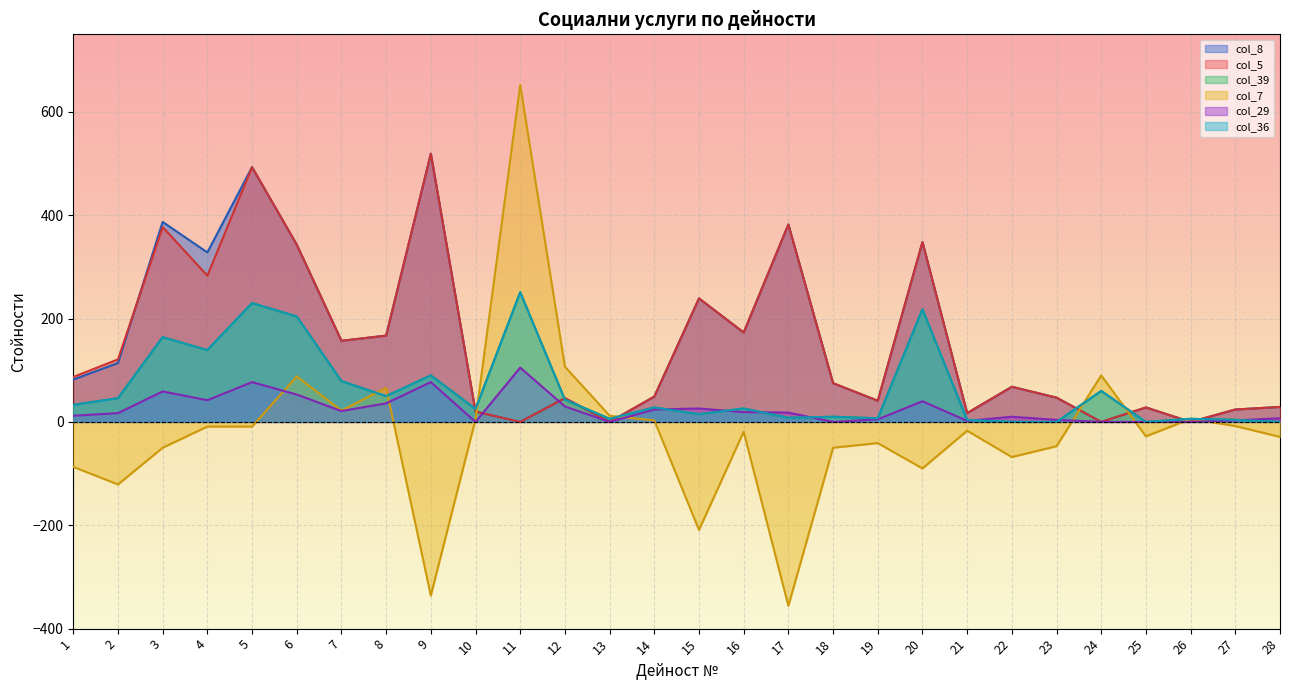

What is the average value of the col_39 series?

62